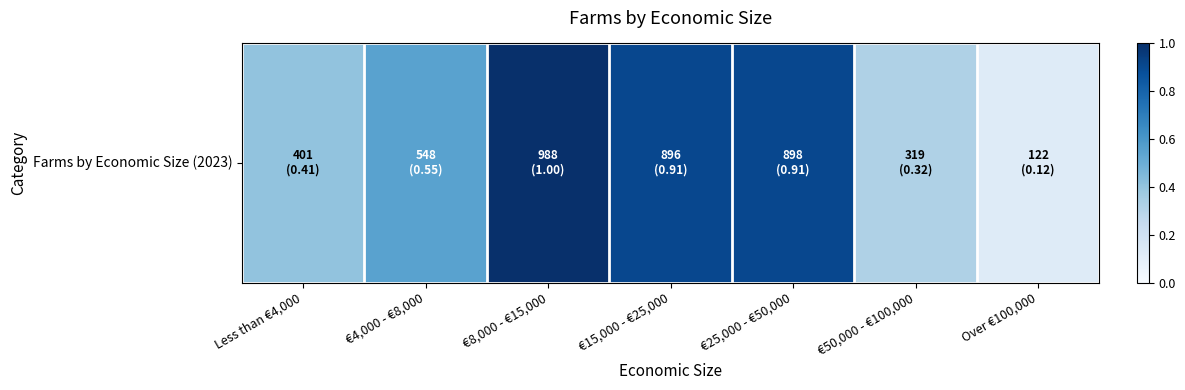

What is the change in value from €25,000 - €50,000 to €50,000 - €100,000?

-0.6